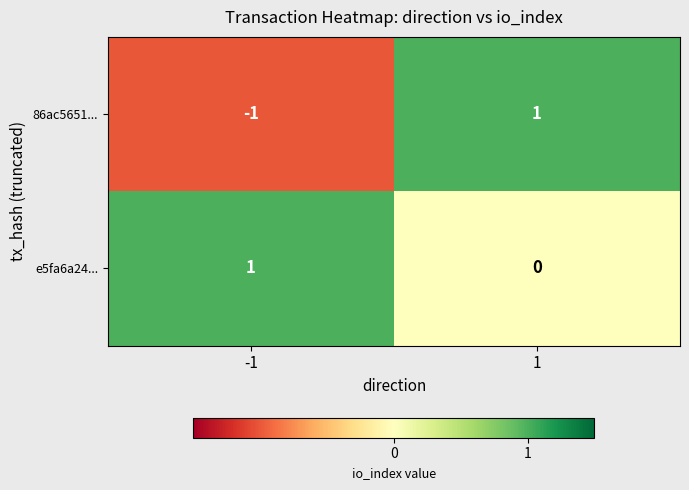

Is the value of e5fa6a24... at 1 greater than the value of 86ac5651... at 1?

No